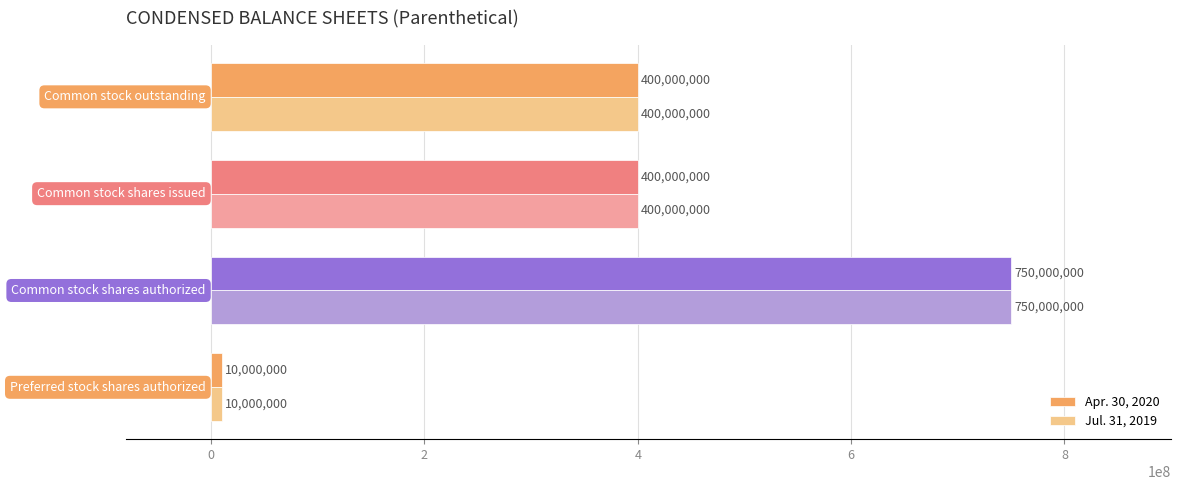

How many Jul. 31, 2019 values are between 400000000 and 750000000?

3